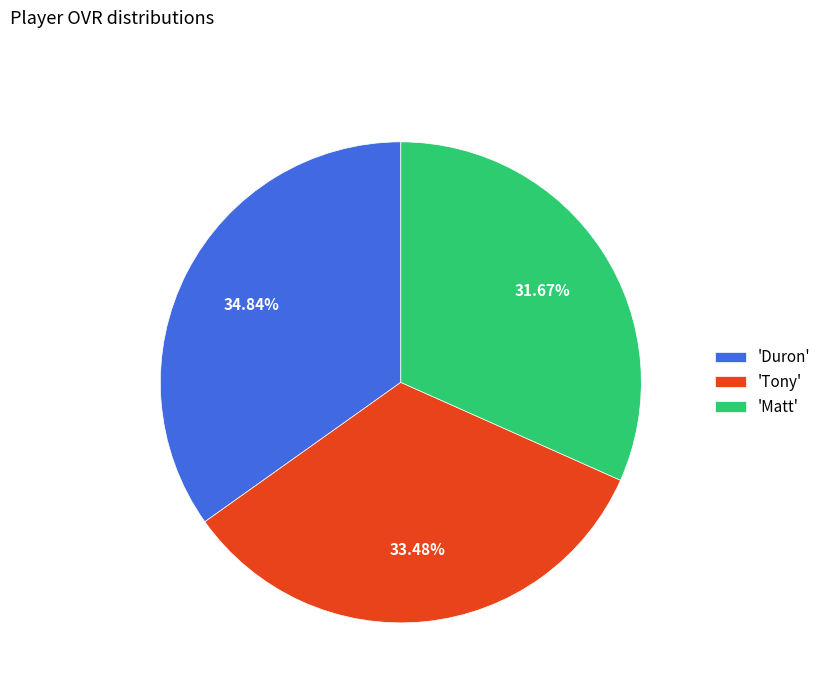

Which category has the biggest portion of the pie?

'Duron'